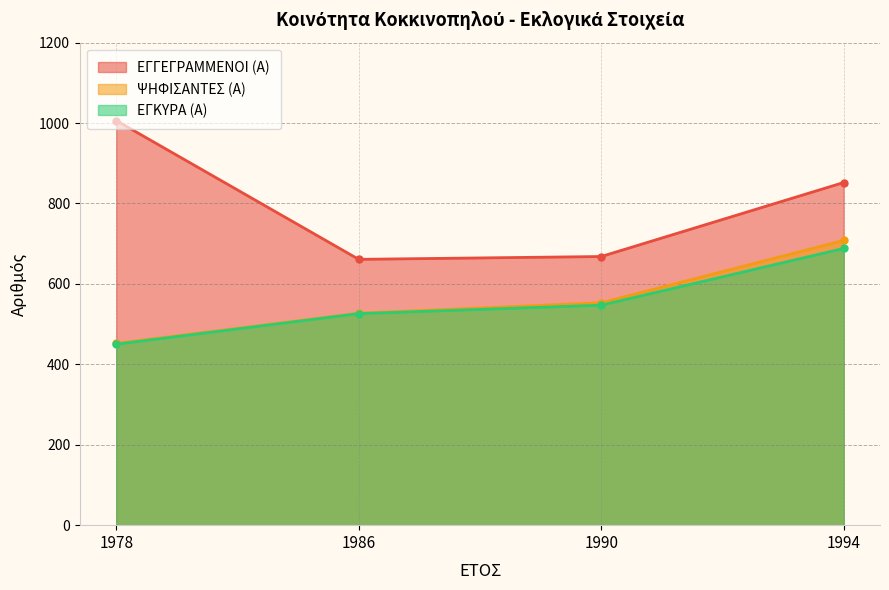

Which series has the largest total across all categories?

ΕΓΓΕΓΡΑΜΜΕΝΟΙ (Α)